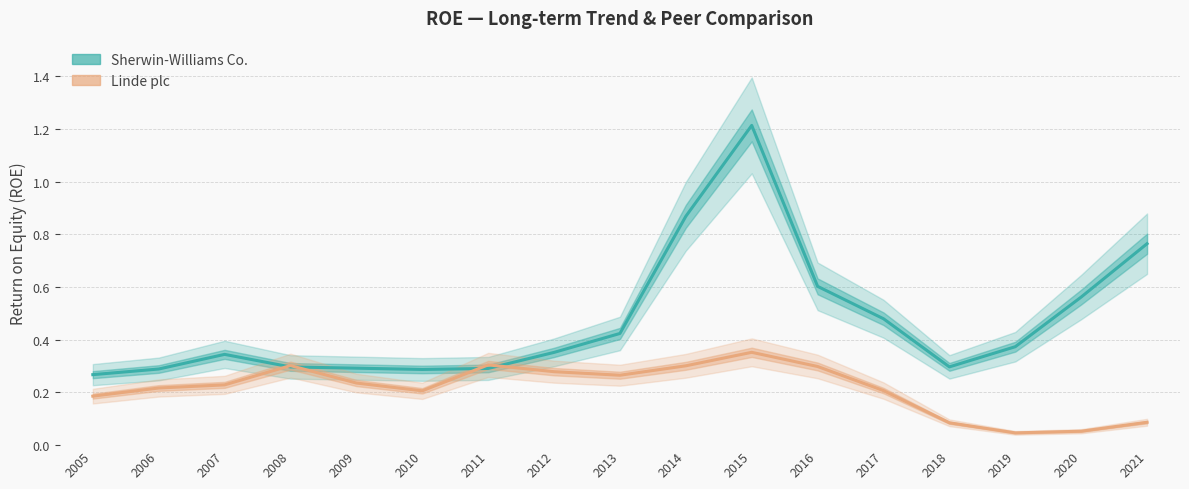

Is the value of Linde plc at 2010 greater than the value of Sherwin-Williams Co. at 2015?

No